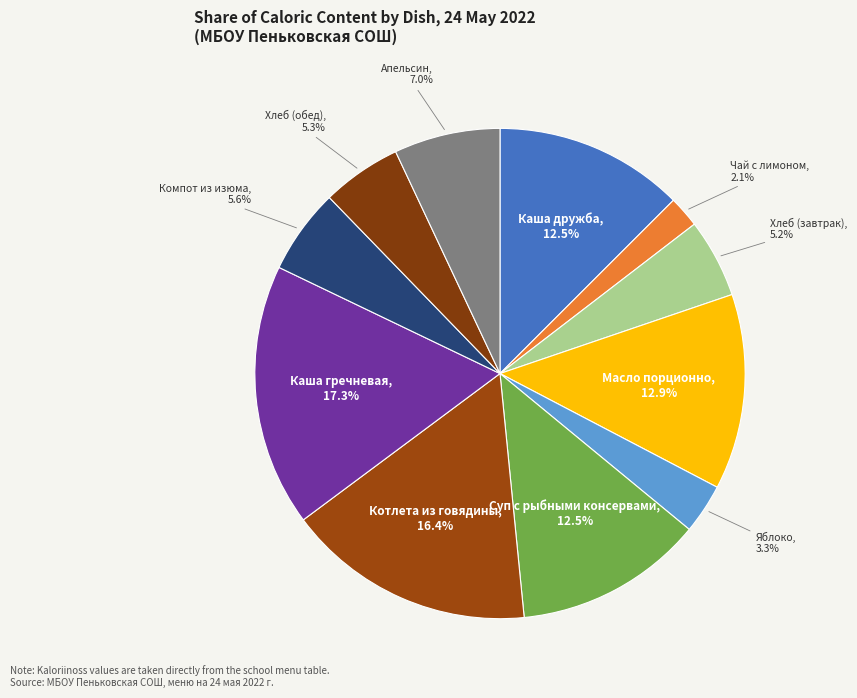

How many segments does this pie chart have?

11